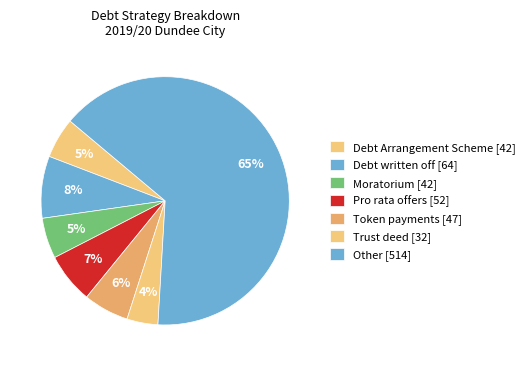

Count the number of slices in the pie.

7